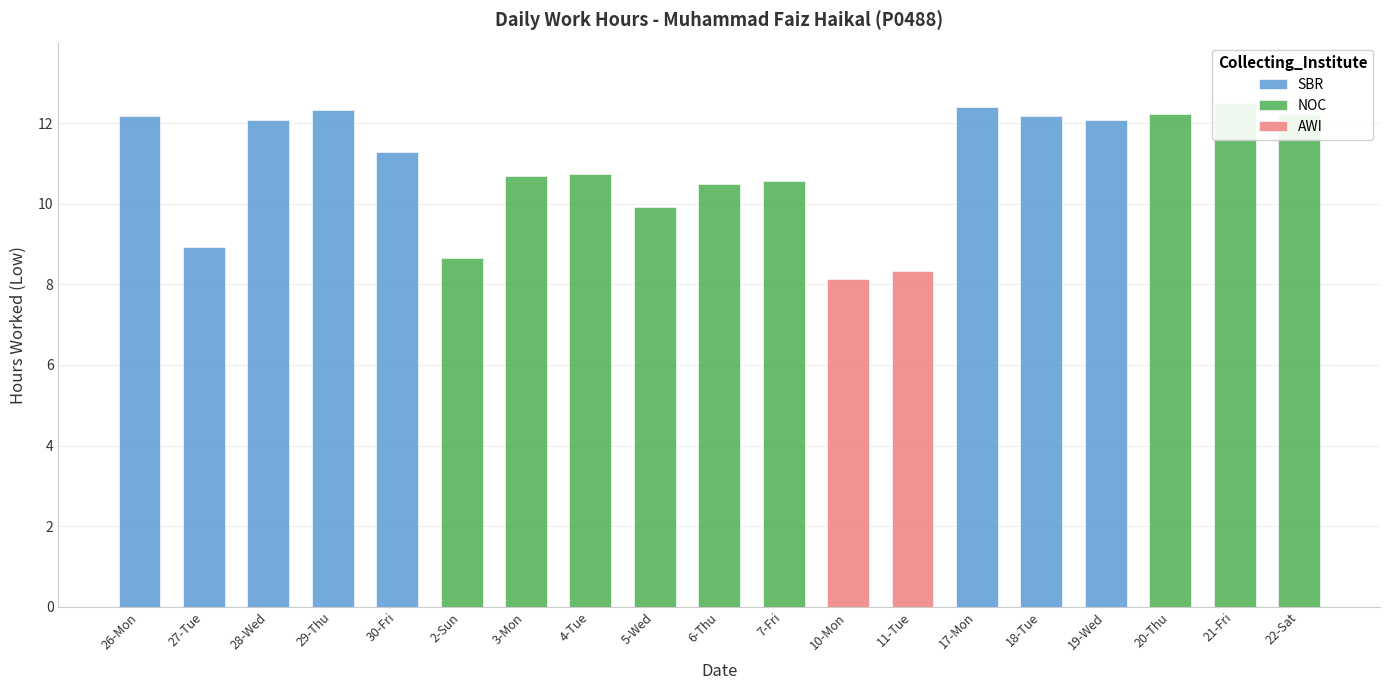

Reading left to right, what are all the values shown in this chart?

12.2	8.9	12.1	12.3	11.3	8.7	10.7	10.7	9.9	10.5	10.6	8.1	8.3	12.4	12.2	12.1	12.2	12.5	12.2